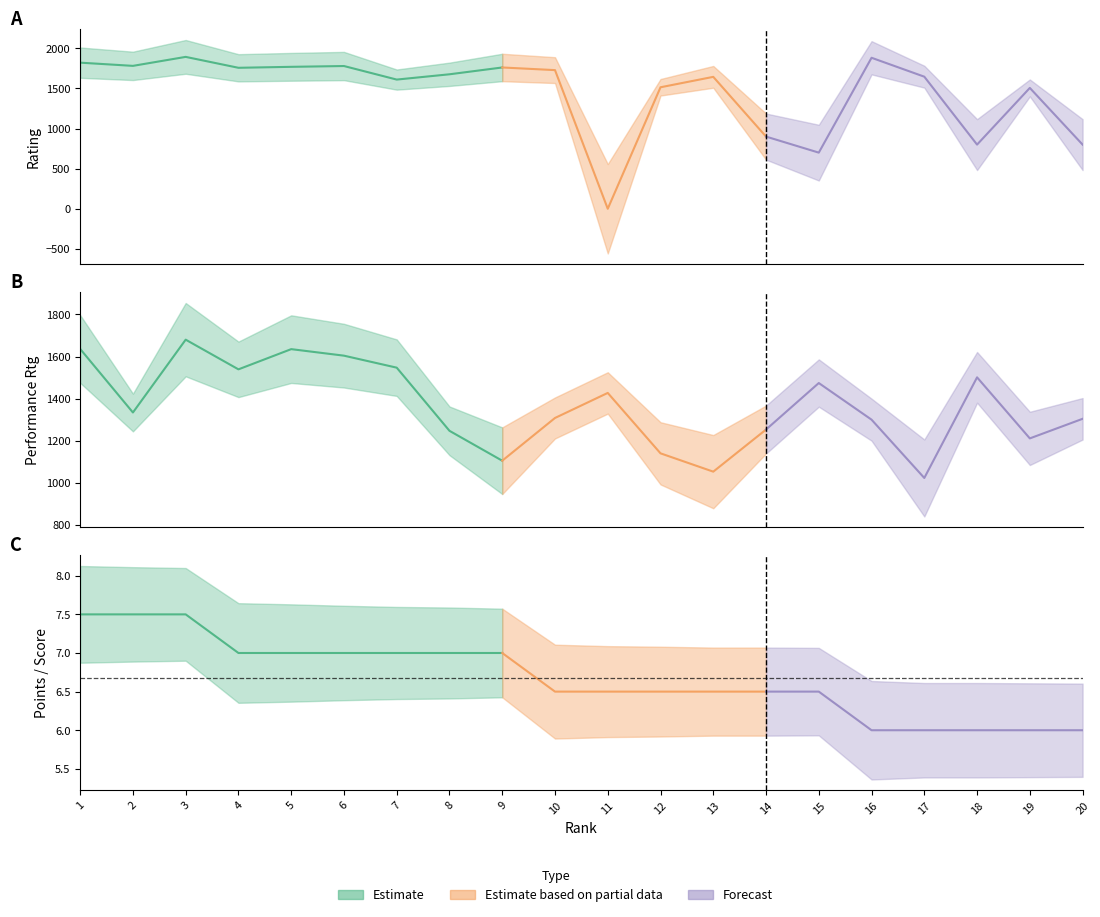

What is the difference between the highest and lowest values at 1?

1815.0